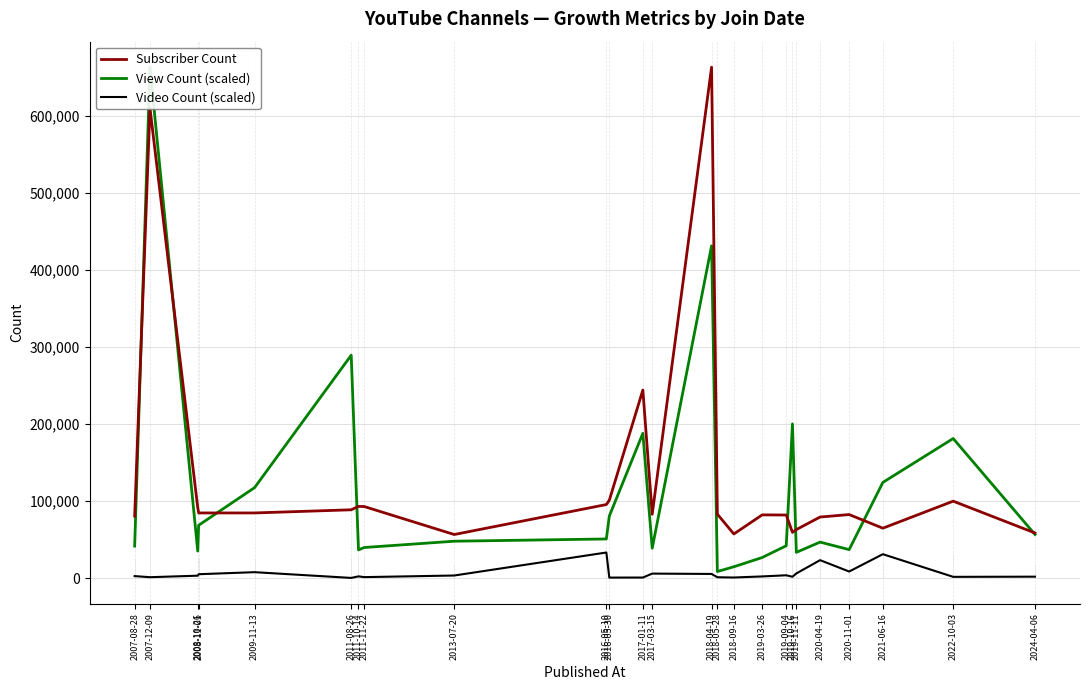

At which category does View Count (scaled) reach its first local valley?

2008-10-26